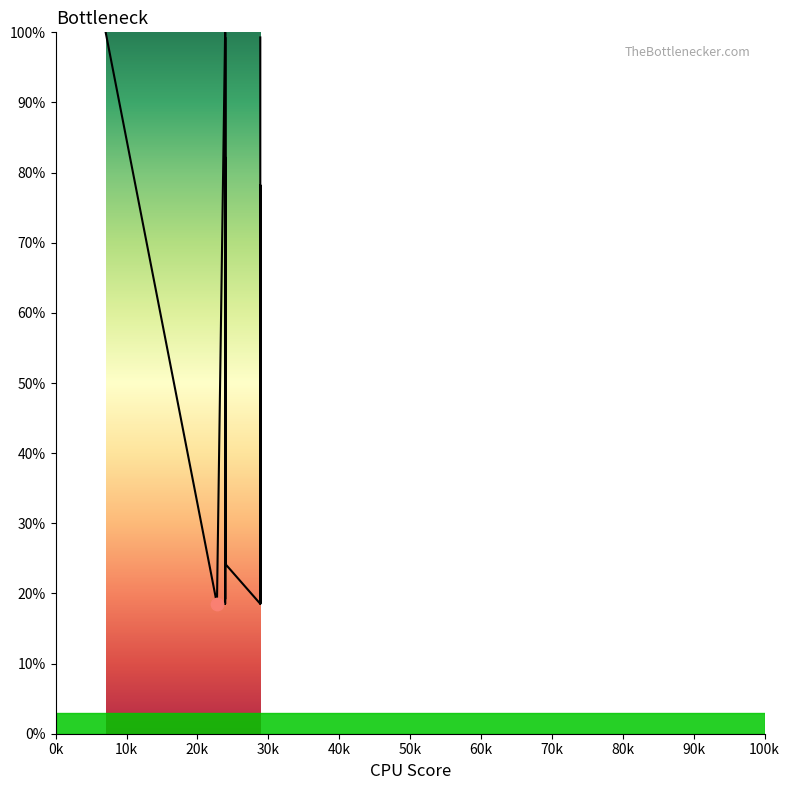

Which has a higher value, 20k or 30k?

20k